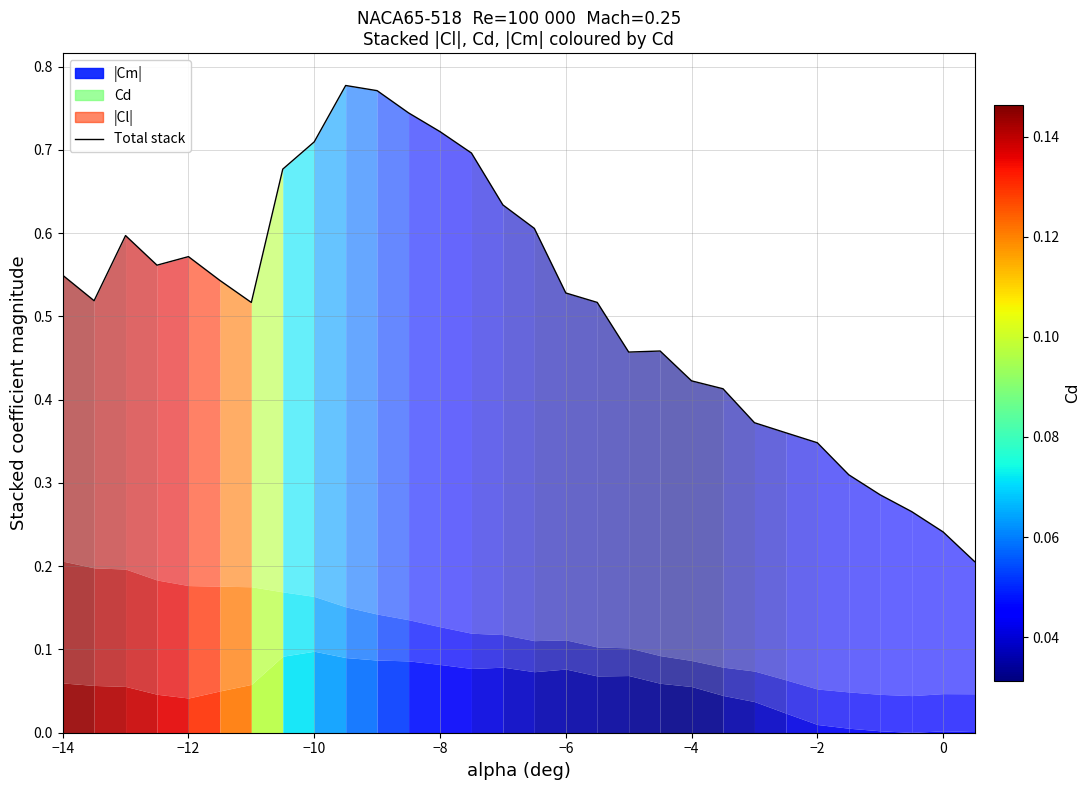

Count the number of categories in the chart.

30